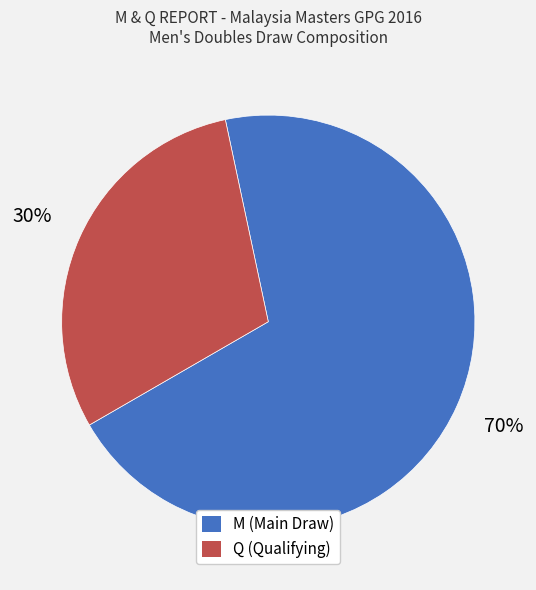

Count the number of slices in the pie.

2